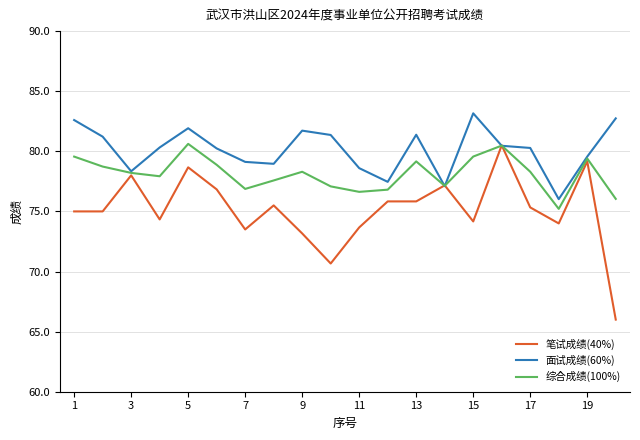

After their last crossing, which series has the higher values: 面试成绩(60%) or 笔试成绩(40%)?

面试成绩(60%)